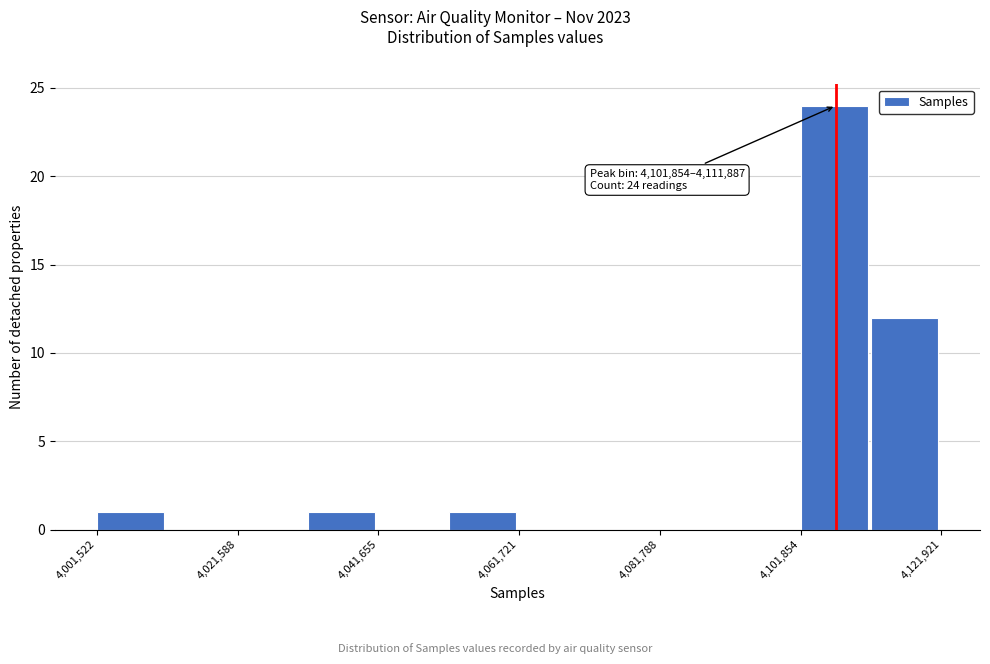

Around what value on the x-axis is the tallest bar? Give the approximate position of its centre, as read against the axis.

4105000